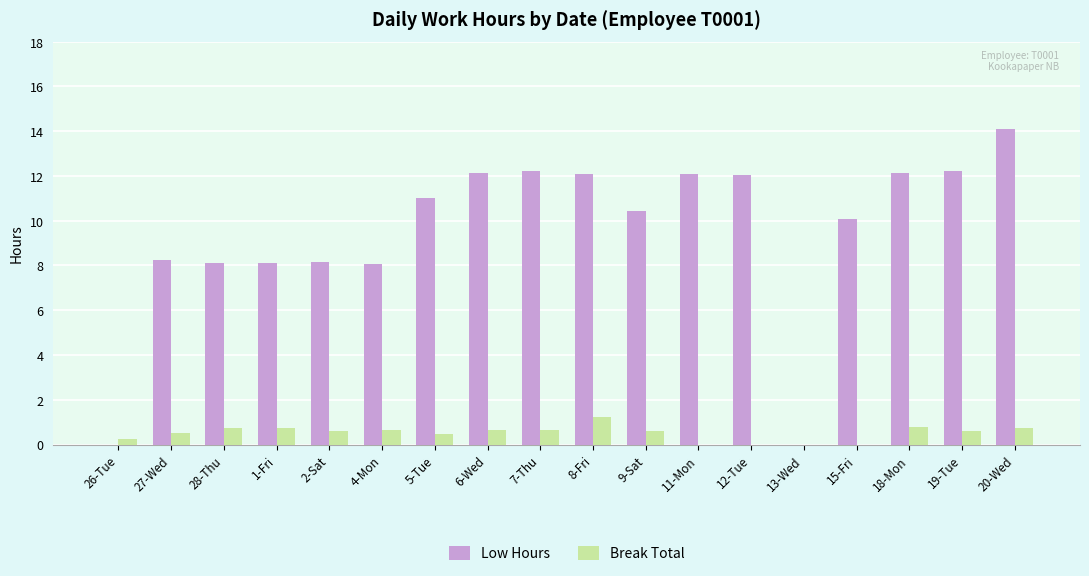

What is the sum of all Low Hours values?

171.2